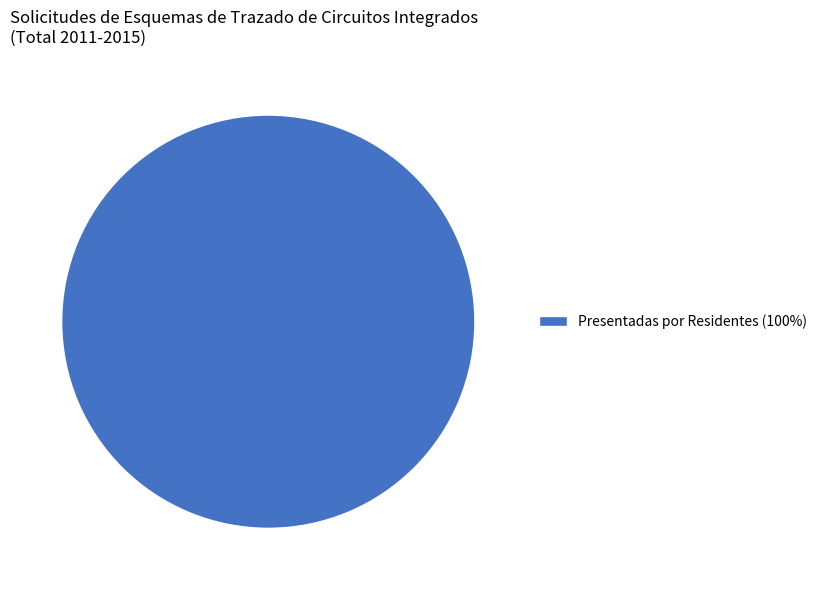

Which category accounts for the majority?

Presentadas por Residentes (100%)